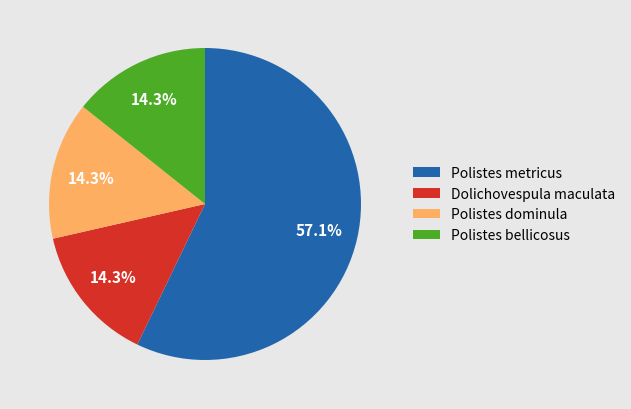

How much of the chart is everything except Polistes metricus?

42.9%